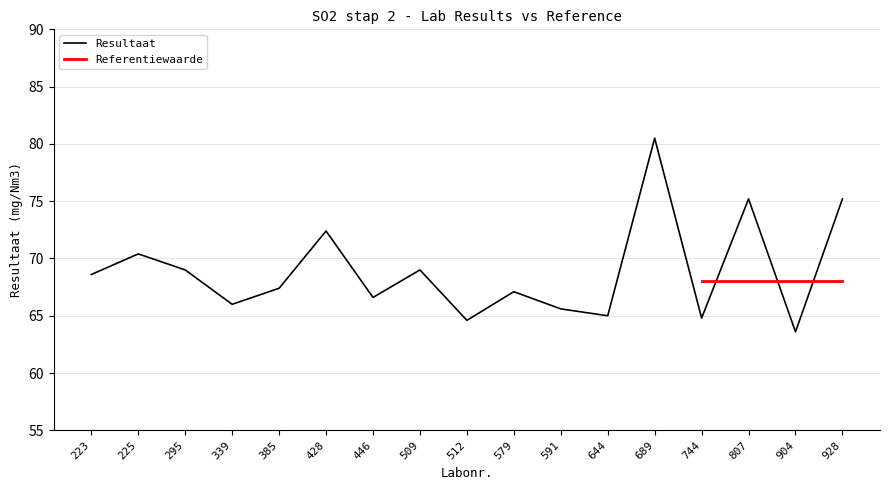

Reading left to right, extract all data points from this chart.

223=68.6	225=70.4	295=69.0	339=66.0	385=67.4	428=72.4	446=66.6	509=69.0	512=64.6	579=67.1	591=65.6	644=65.0	689=80.5	744=64.8	807=75.2	904=63.6	928=75.2